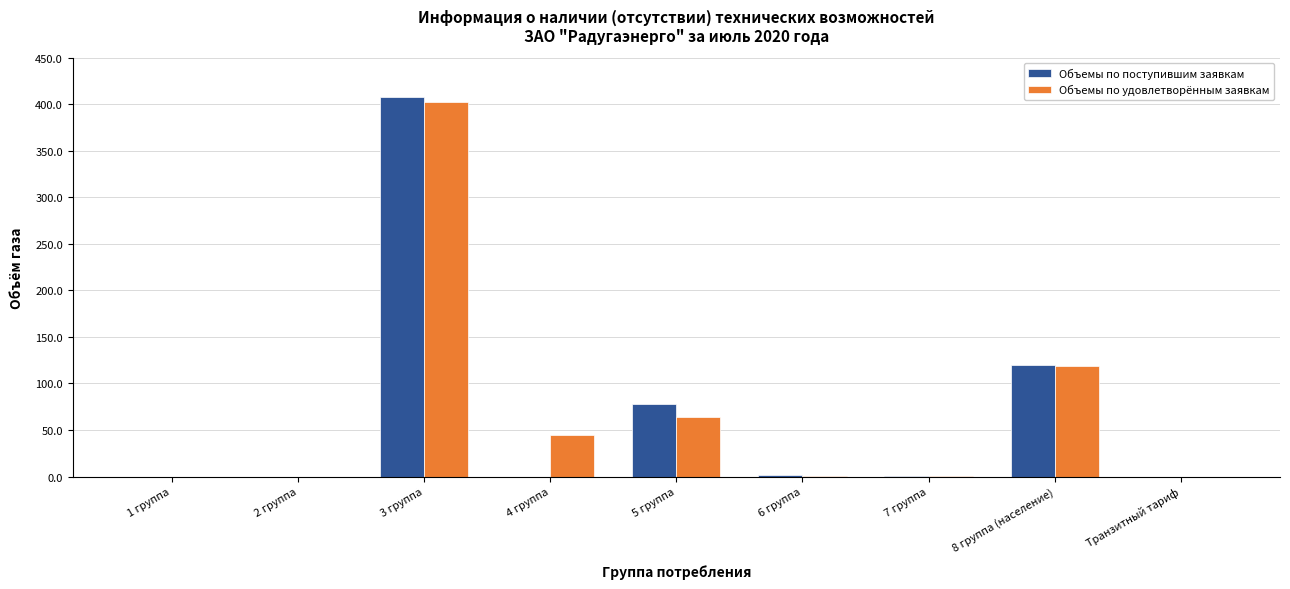

What is the sum of all Объемы по поступившим заявкам values?

607.7